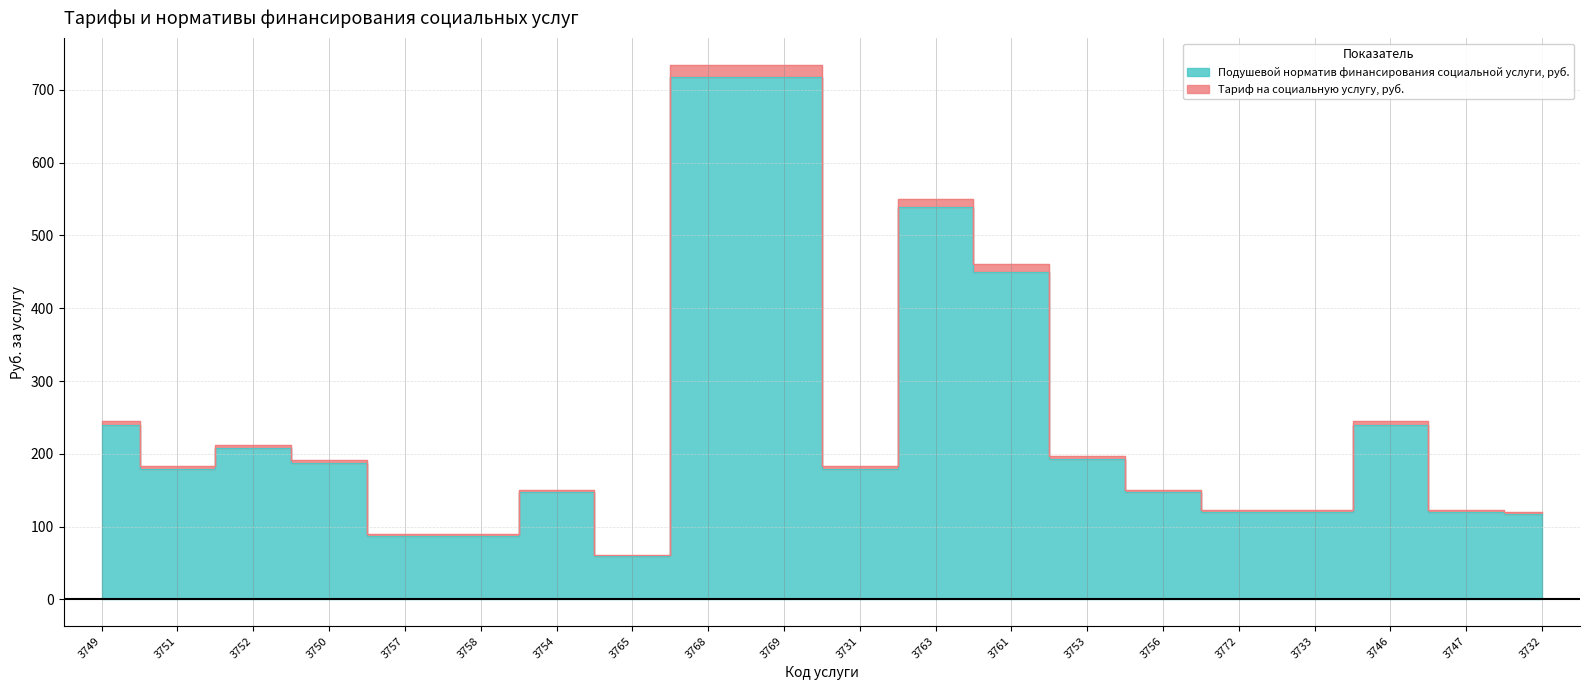

In Подушевой норматив финансирования социальной услуги, руб., how many points are lower than both neighbors (excluding endpoints)?

3